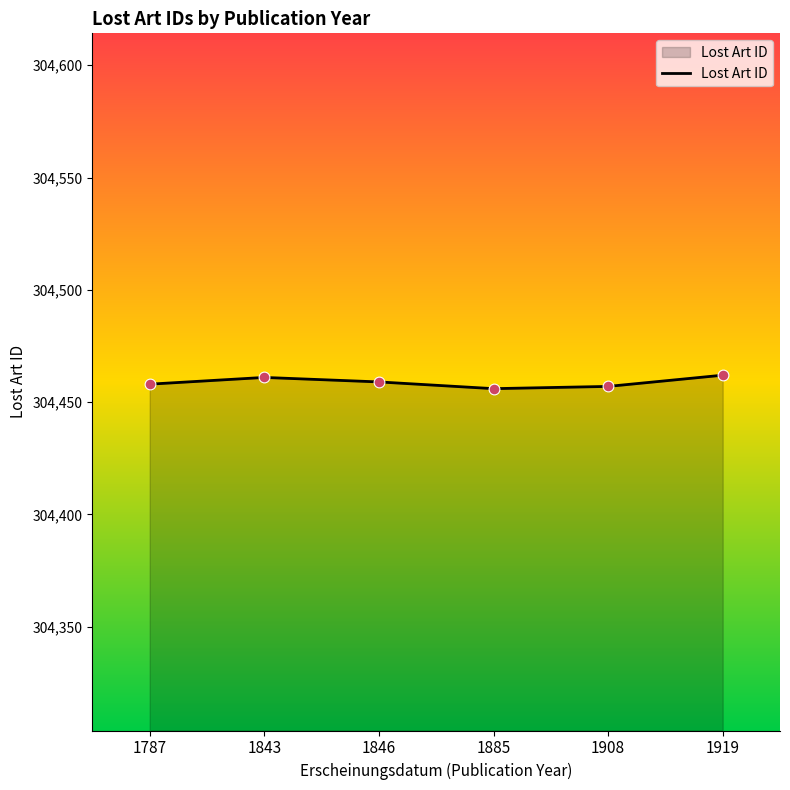

What is the change in value from 1846 to 1885?

-3